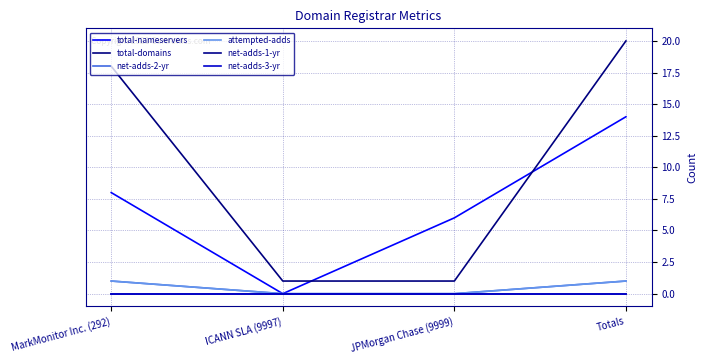

What is the label of the 4th point from the right?

MarkMonitor Inc. (292)